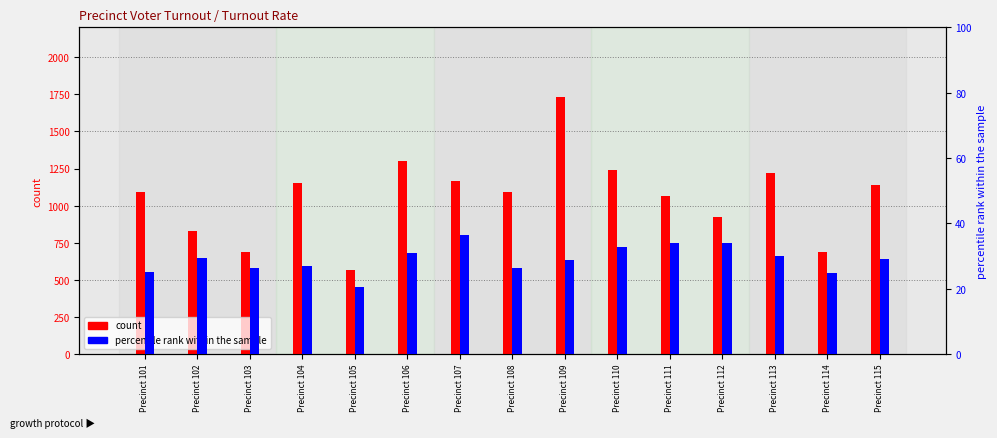

True or false: percentile rank within the sample has a value of 51.7 at Precinct 106.

False